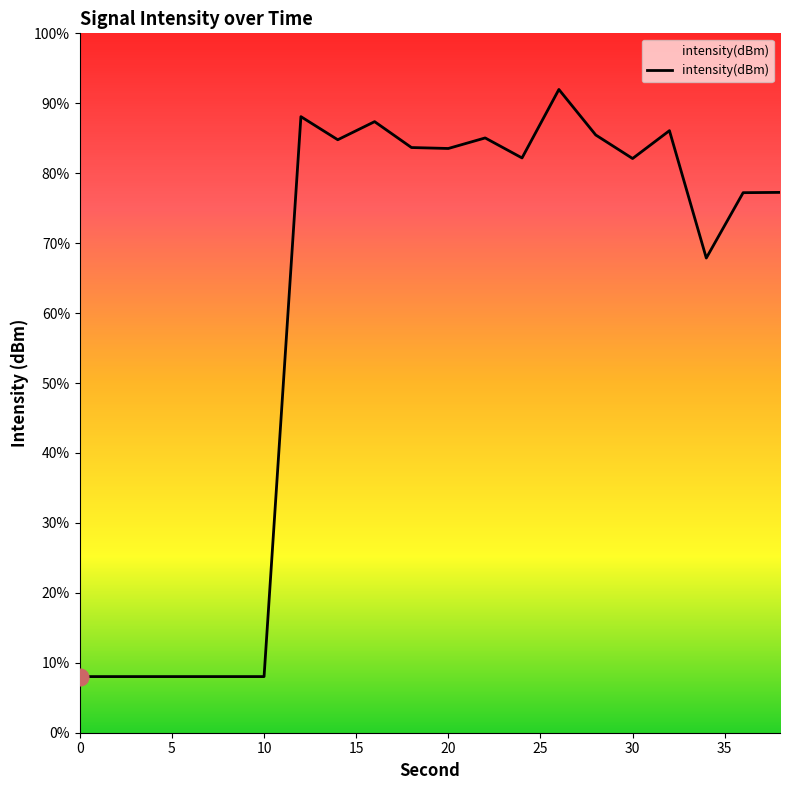

Does the chart display data point markers on the line(s)?

No